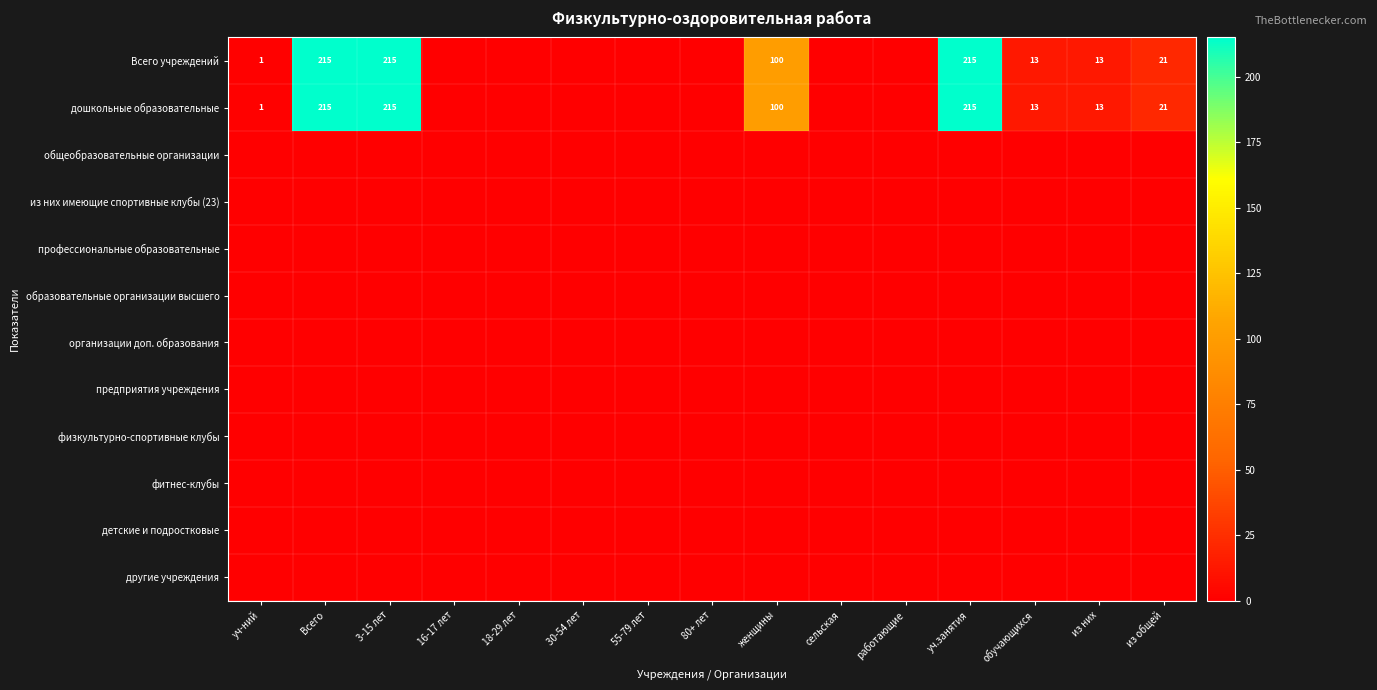

How many series are shown in this chart?

12